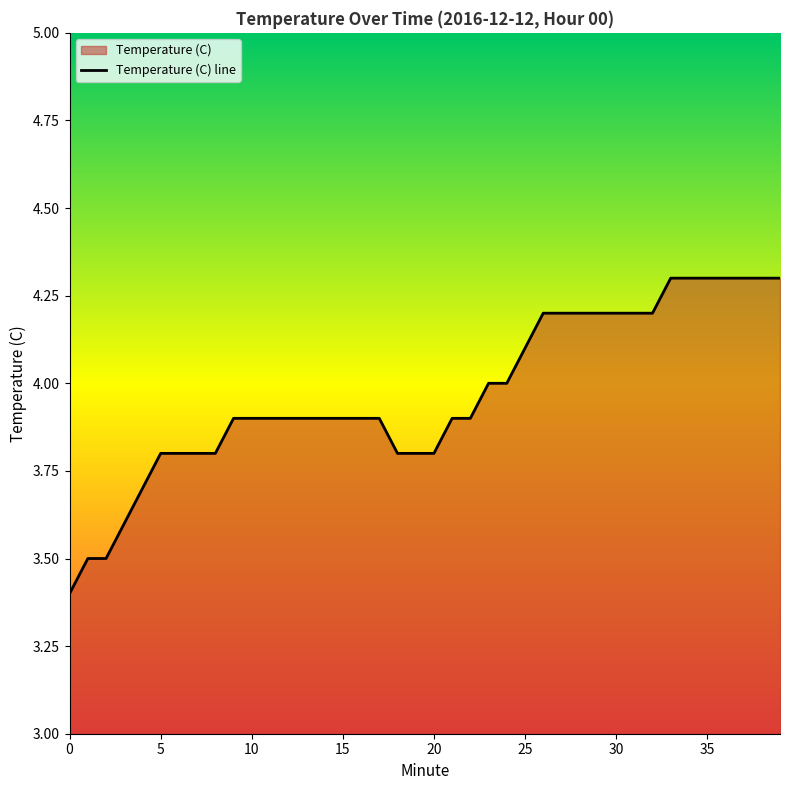

List the labels in order of value, smallest first.

0, 1, 2, 3, 4, 5, 6, 7, 8, 18, 19, 20, 9, 10, 11, 12, 13, 14, 15, 16, 17, 21, 22, 23, 24, 25, 26, 27, 28, 29, 30, 31, 32, 33, 34, 35, 36, 37, 38, 39